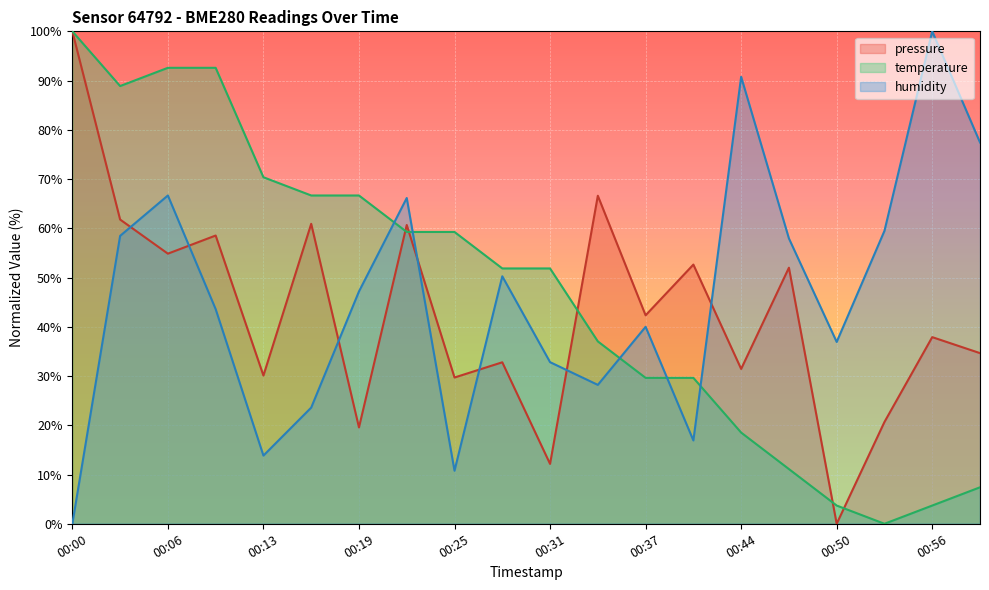

True or false: temperature has more than 1 interior local peaks.

False